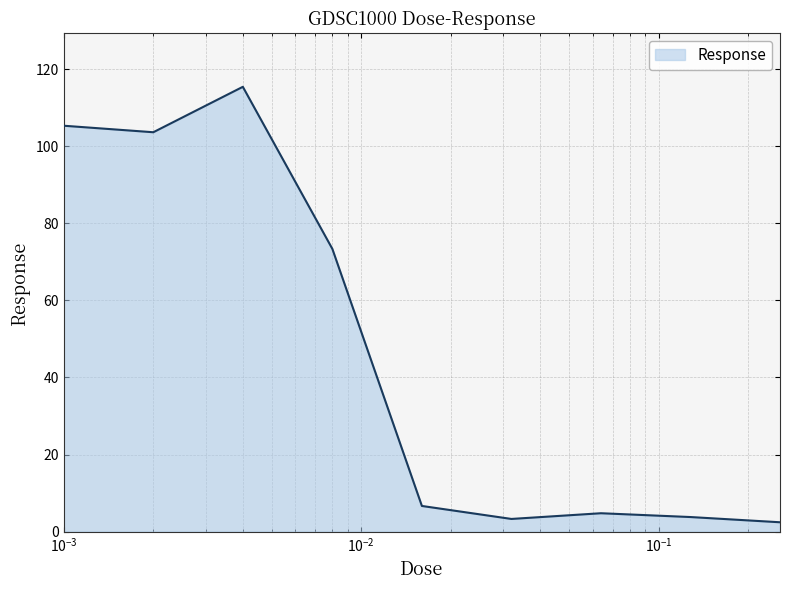

What is the greatest value displayed?

115.4